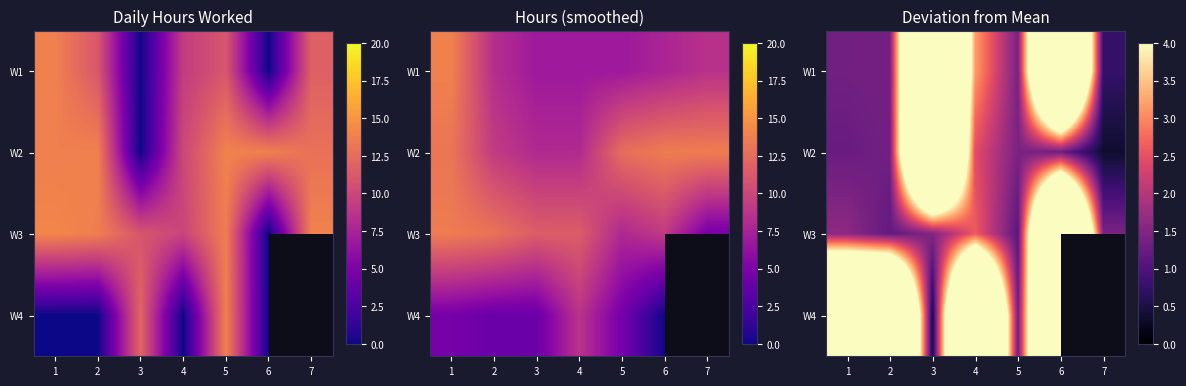

Is the value of W2 at 5 greater than the value of W3 at 3?

No